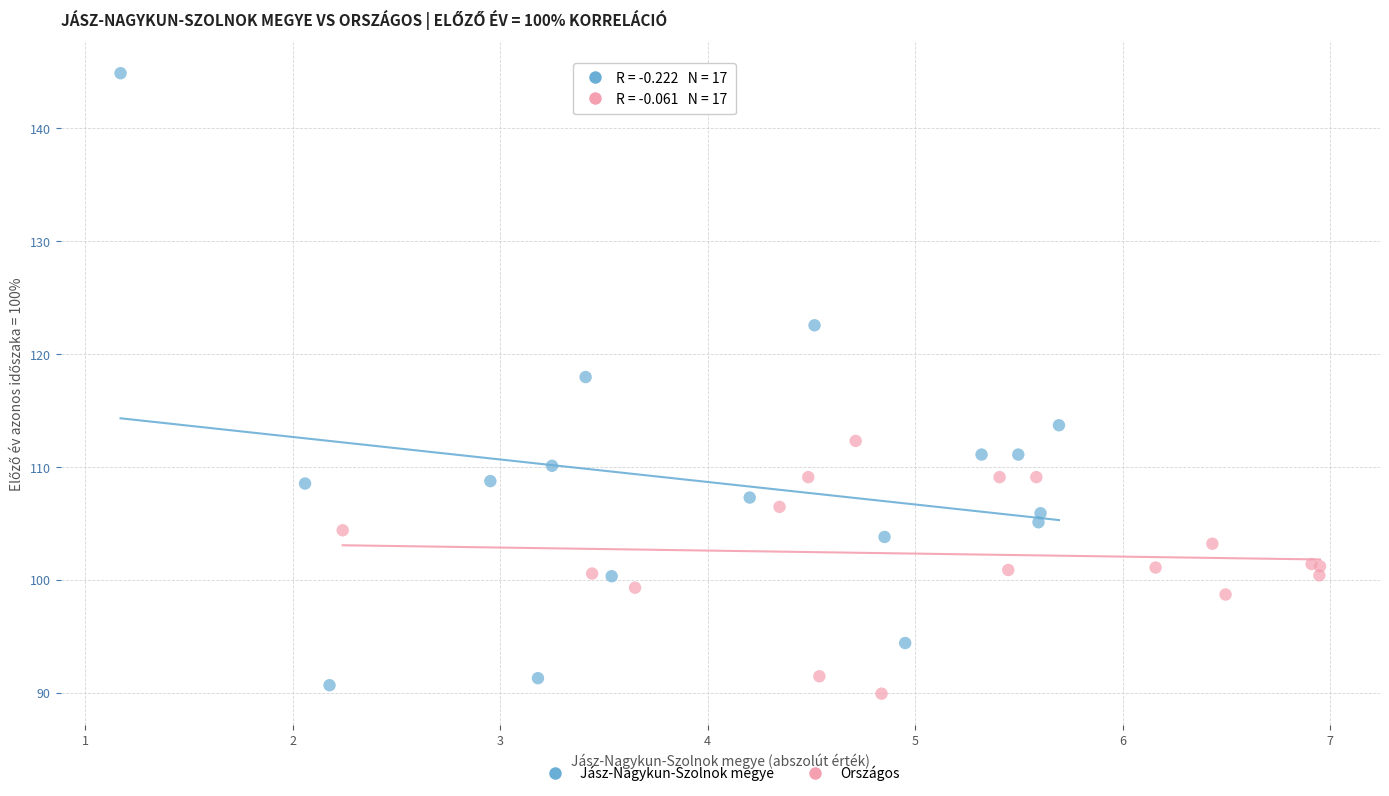

Which series reaches the maximum Y coordinate?

Jász-Nagykun-Szolnok megye